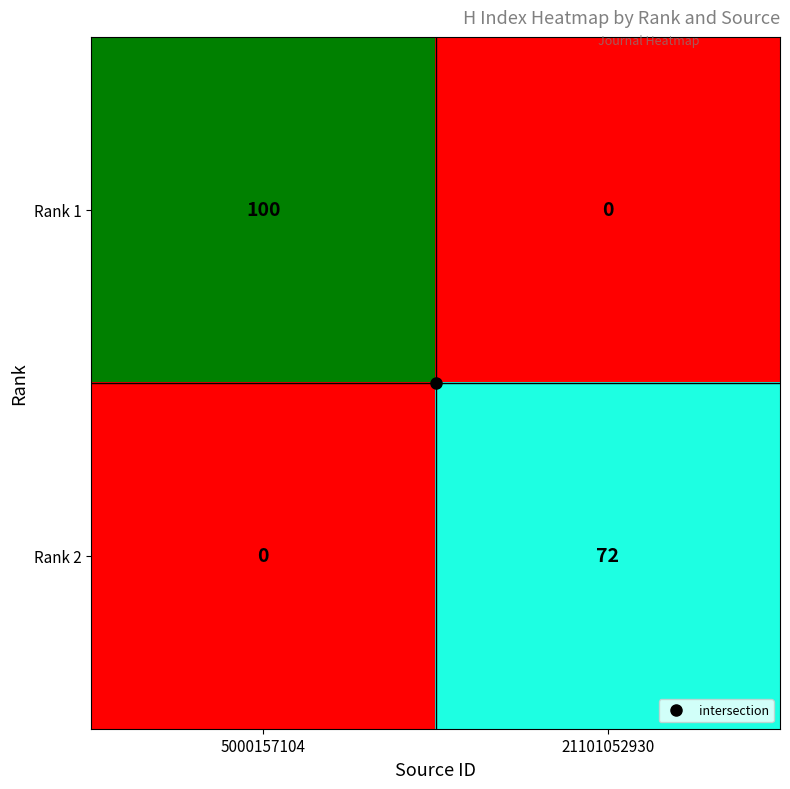

What is the highest value of the Rank 2 series?

72